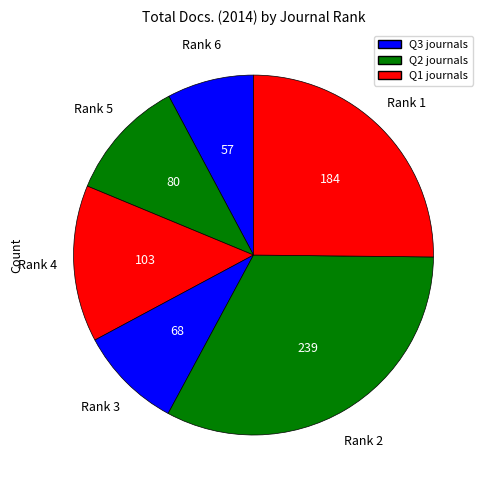

How many segments does this pie chart have?

6